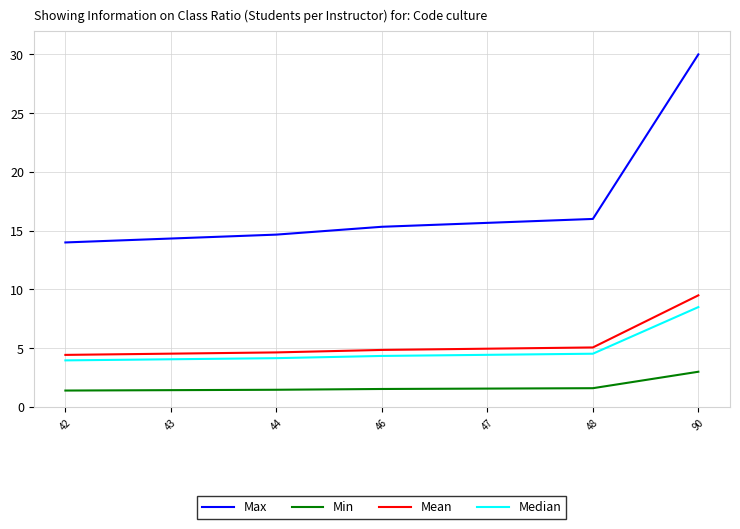

True or false: Max and Min cross at least once.

False